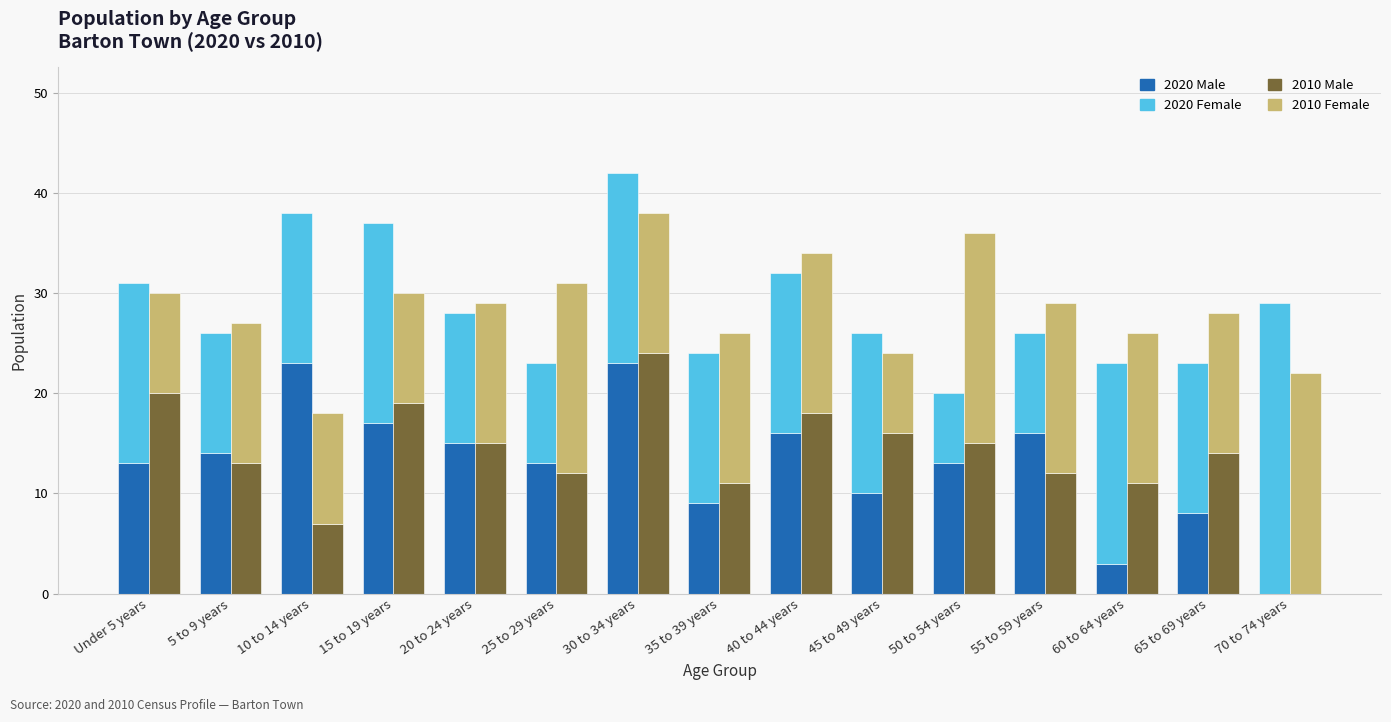

Count the number of data series in this chart.

4